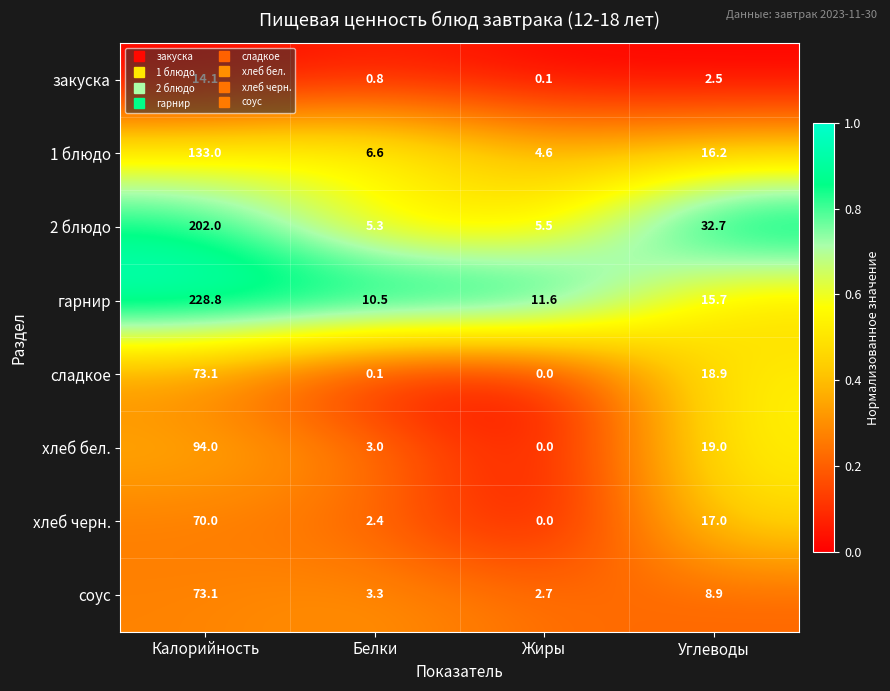

True or false: сладкое has a value of 0.0 at Жиры.

True